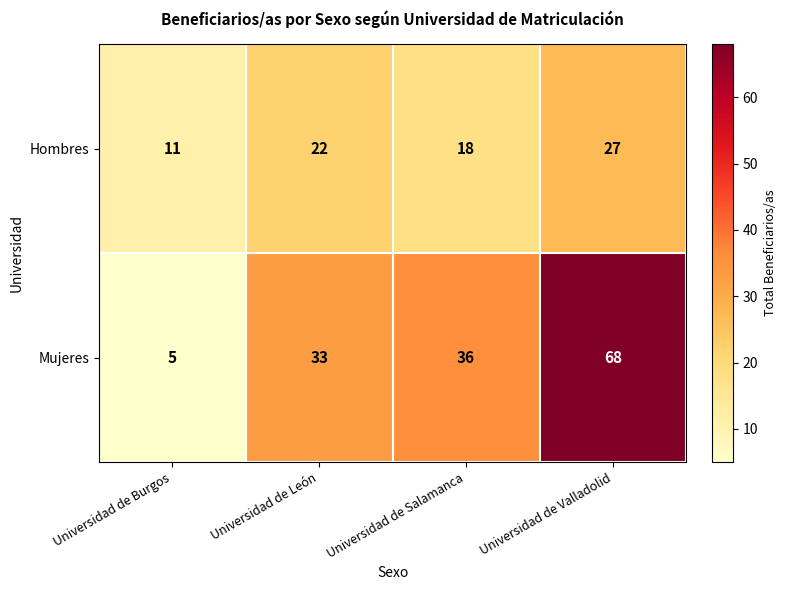

At how many categories does at least one series exceed 48?

1